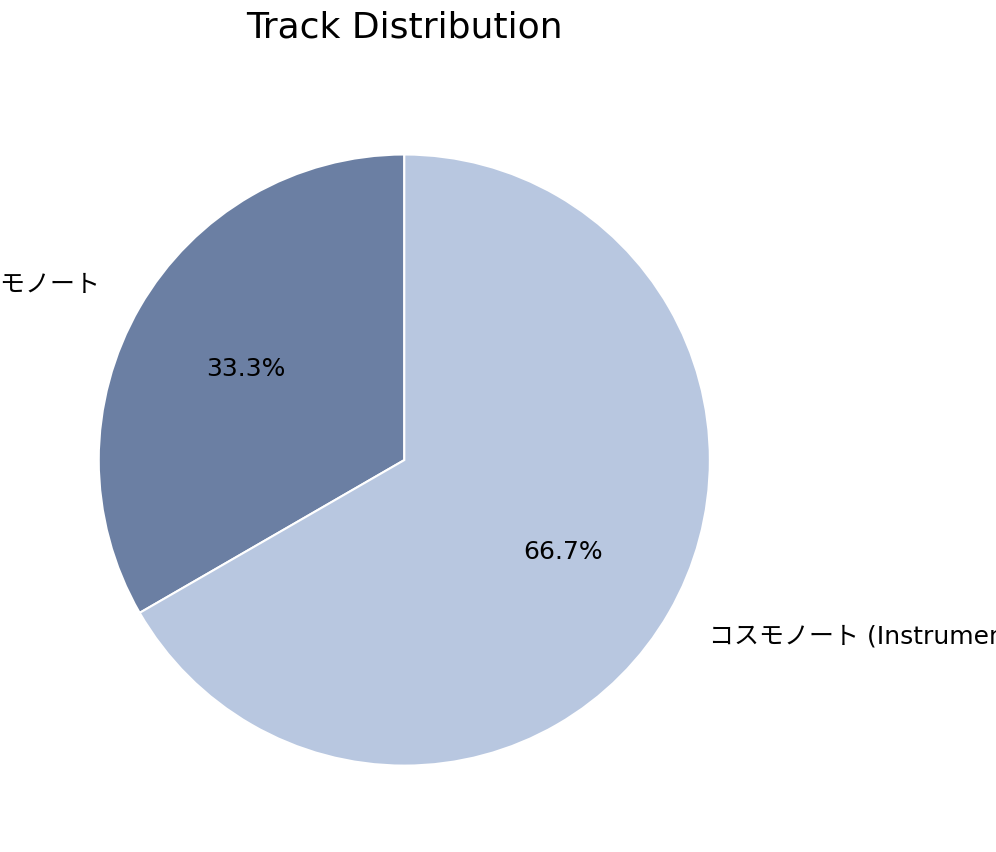

Is there any slice that represents more than half of the pie?

Yes